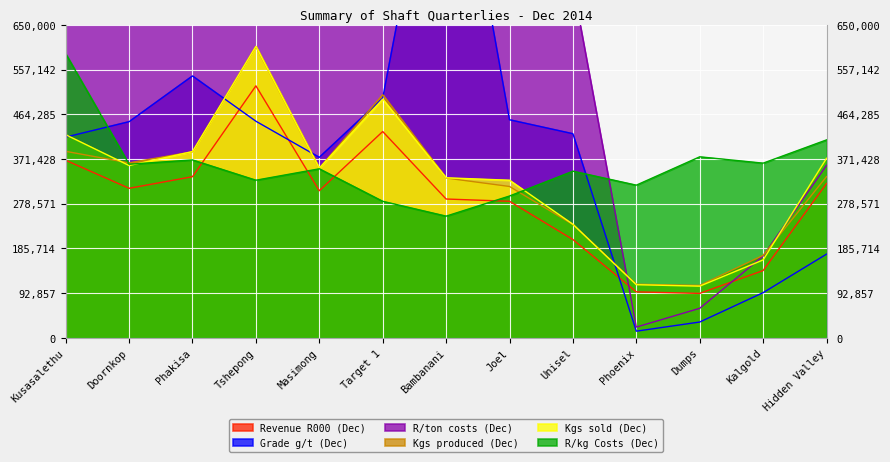

How many interior local peaks does the Kgs sold (Dec) series have?

2